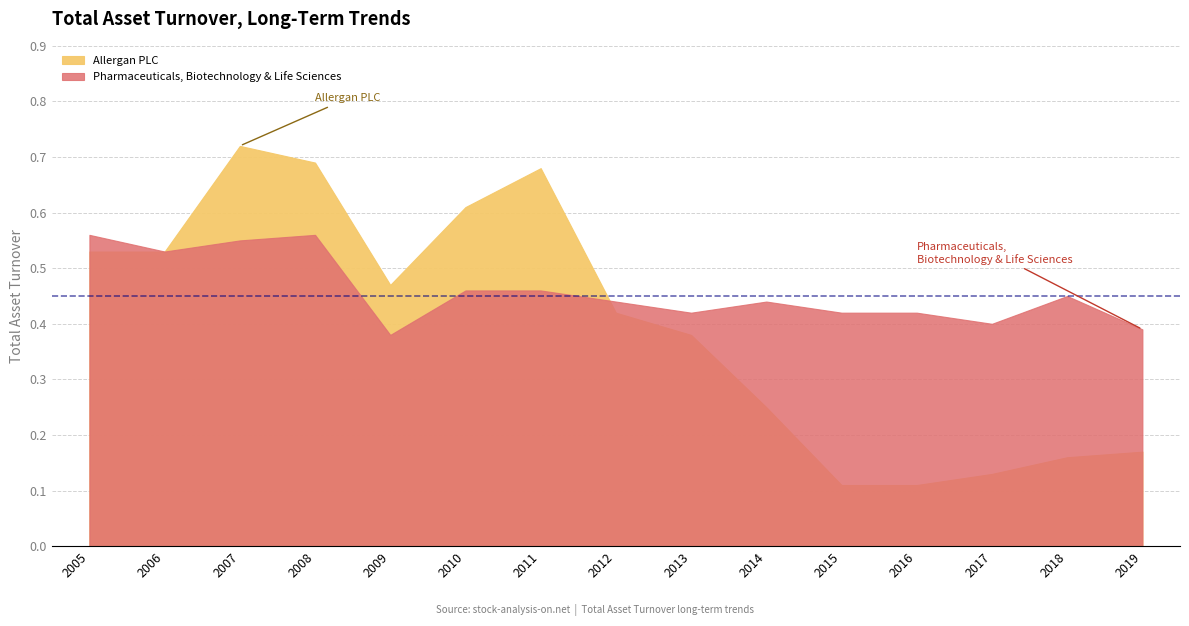

List the labels in order of Allergan PLC value, largest first.

2007, 2008, 2011, 2010, 2006, 2005, 2009, 2012, 2013, 2014, 2019, 2018, 2017, 2016, 2015